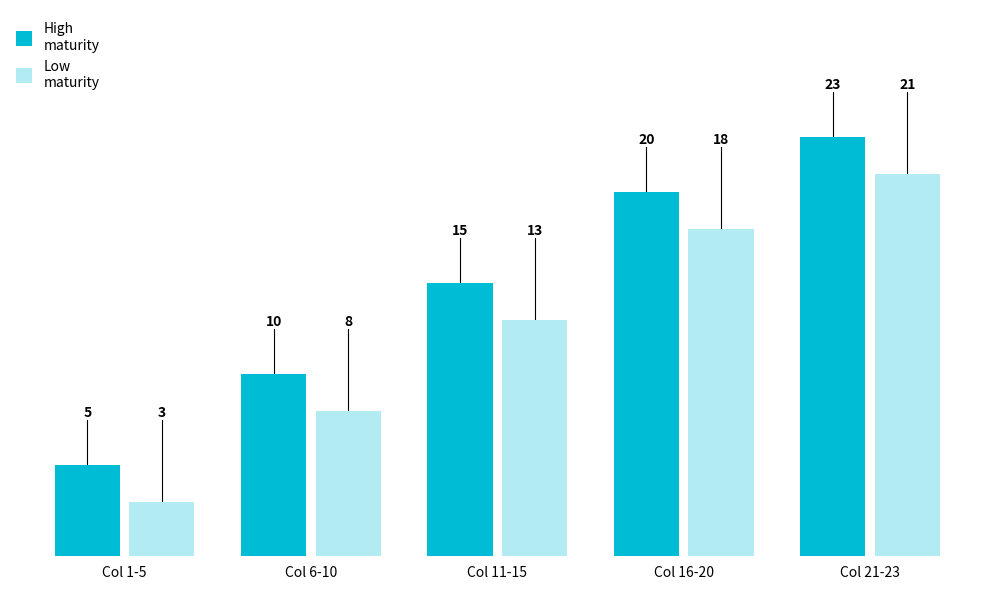

What is the total value across all series at Col 16-20?

38